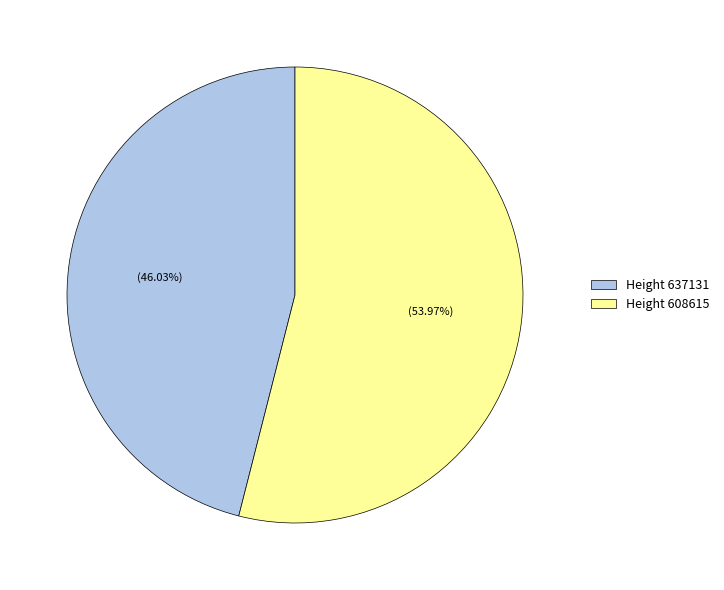

Which slice is the largest?

Height 608615